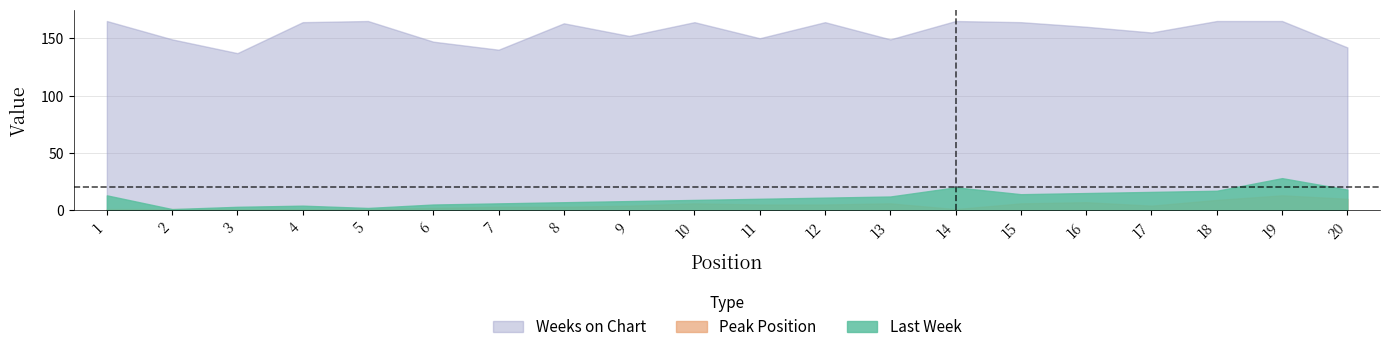

True or false: Last Week and Weeks on Chart intersect in this chart.

False